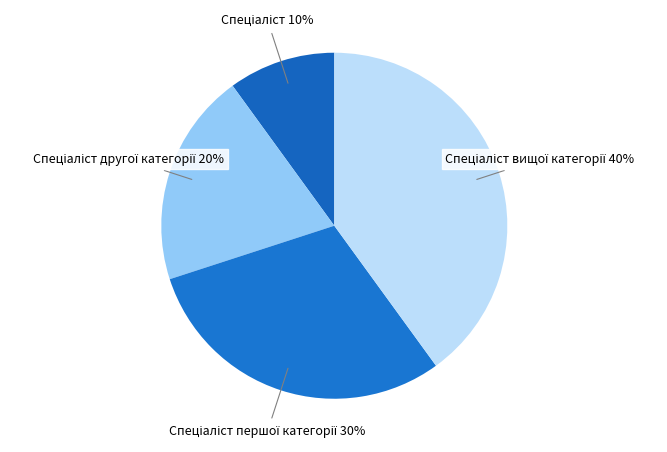

What is the largest slice in the pie chart?

Спеціаліст вищої категорії